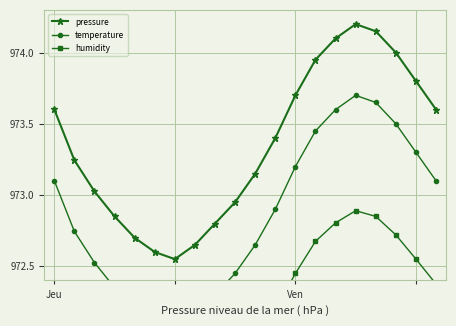

How many interior local valleys does the pressure series have?

1